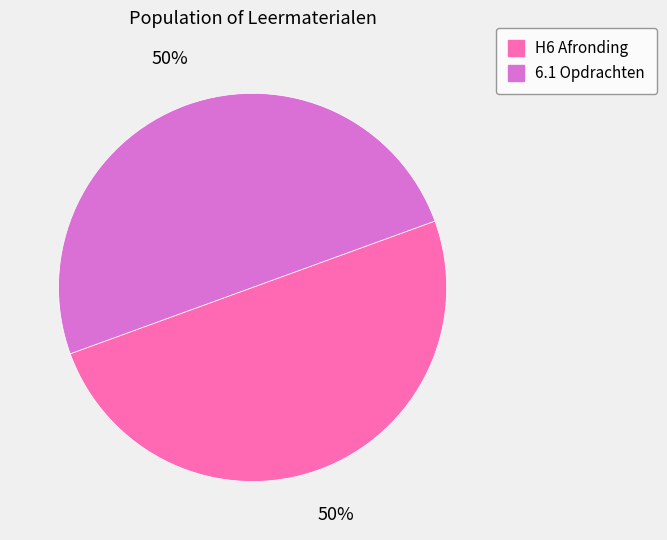

Do 6.1 Opdrachten and H6 Afronding together represent more than half of the pie?

Yes